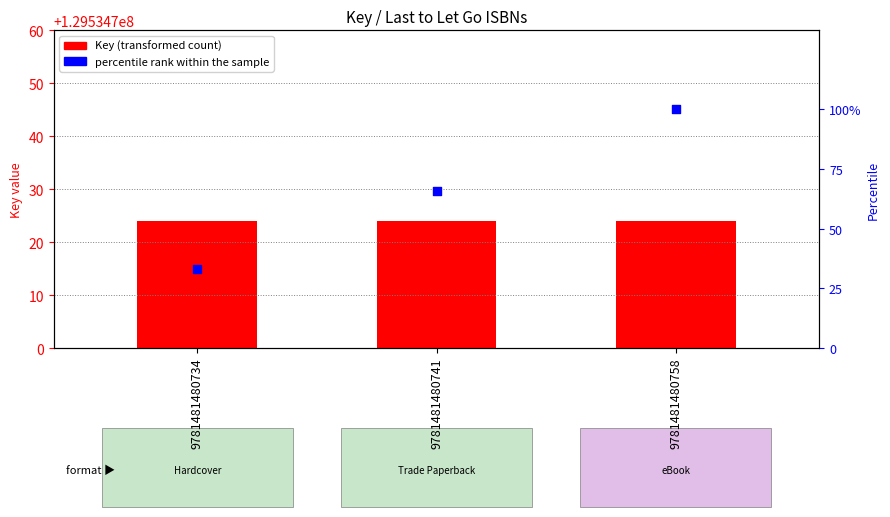

Which series has the widest spread of Y values?

percentile rank within the sample